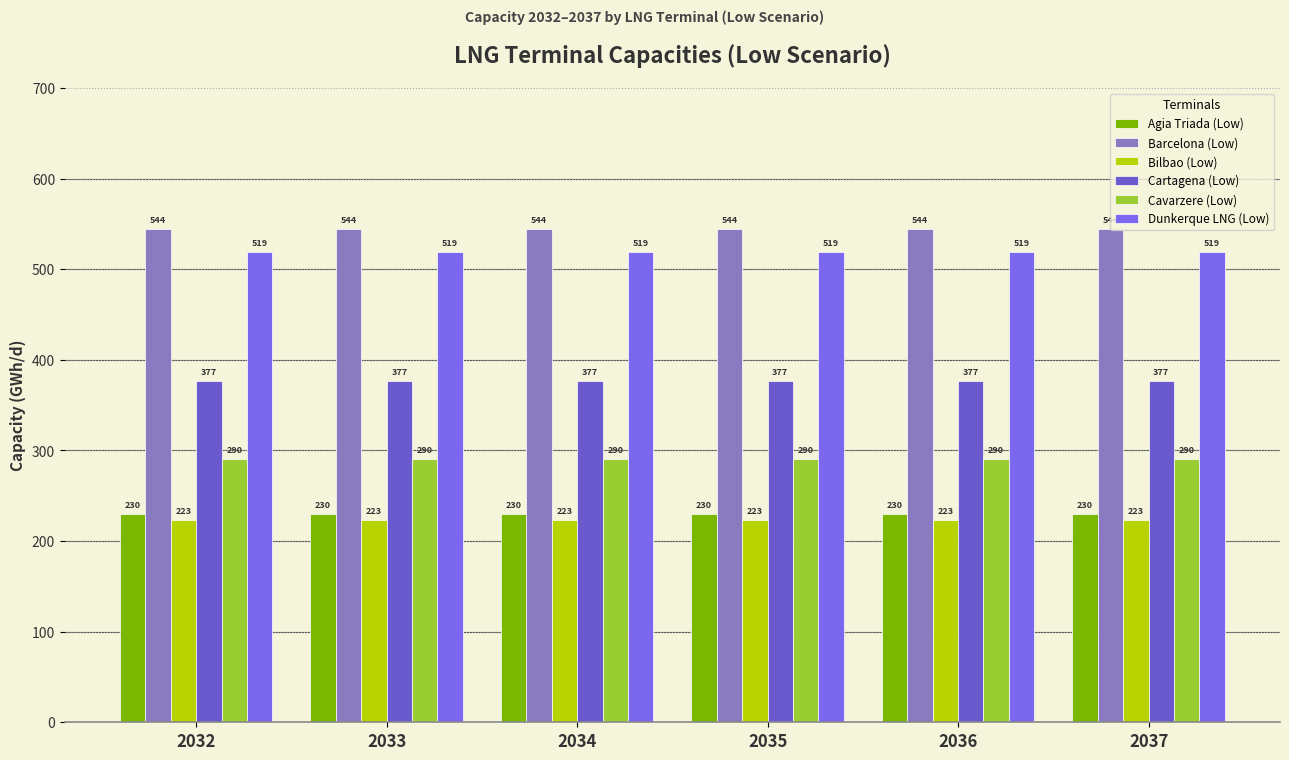

How many bars are there in total?

36